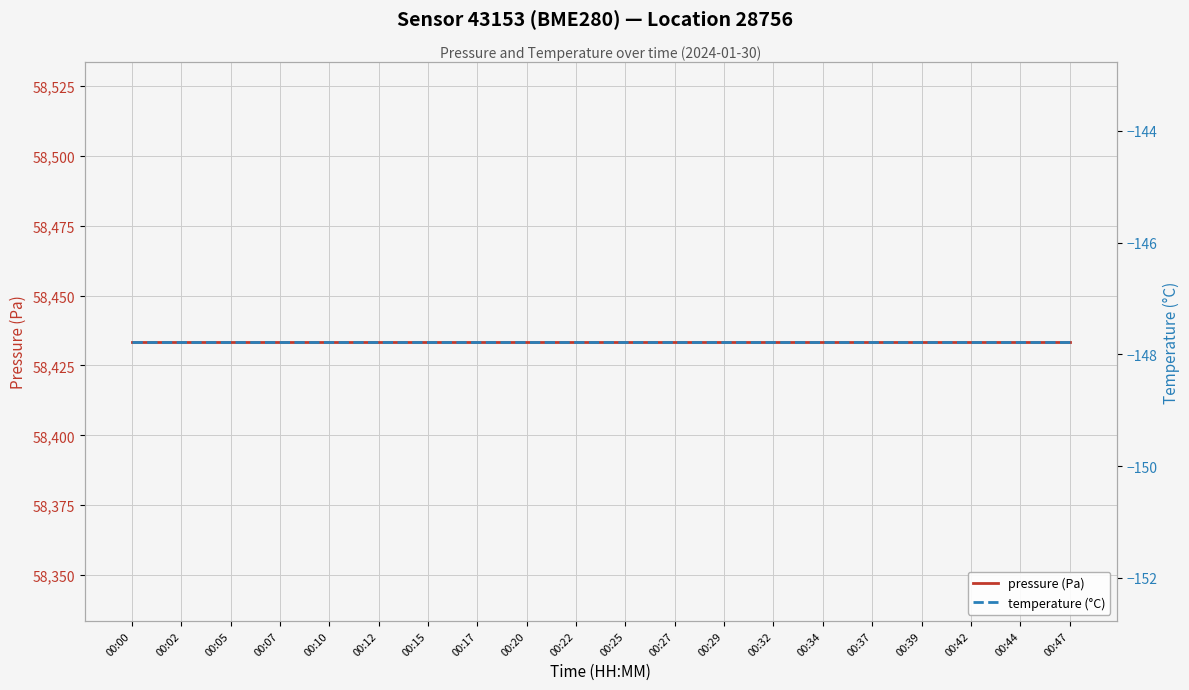

Between 00:17 and 00:27, which series saw the biggest shift?

pressure (Pa)